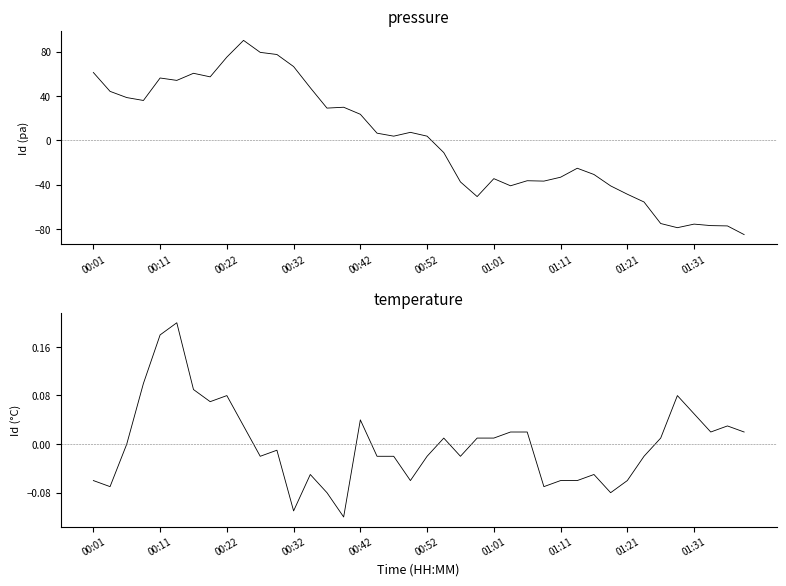

How many lines are shown in the chart?

2